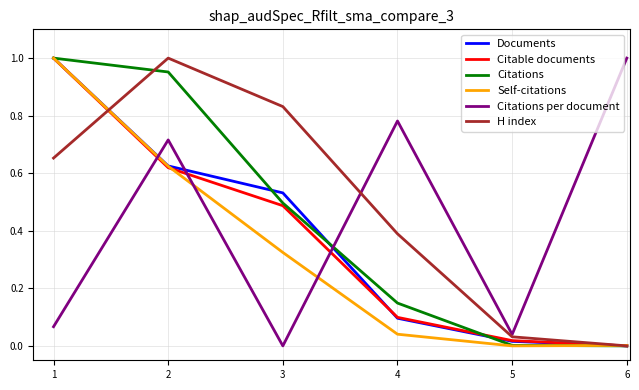

Is the value of Citations per document at 1 greater than the value of Citations at 3?

No